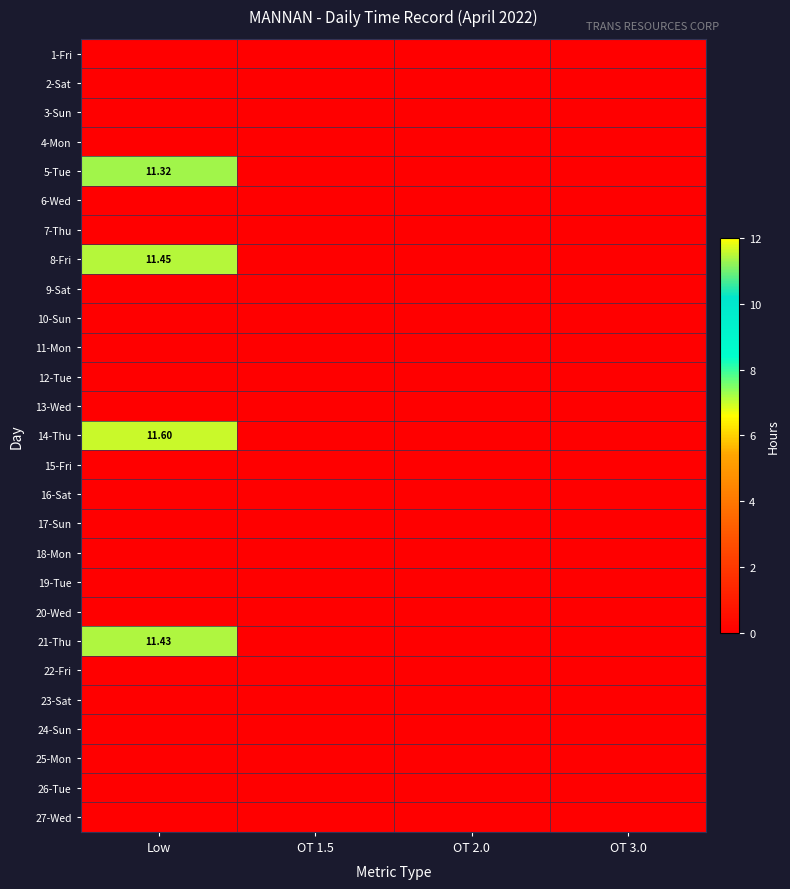

The value of 5-Tue at OT 2.0 is 0.0. True or false?

True